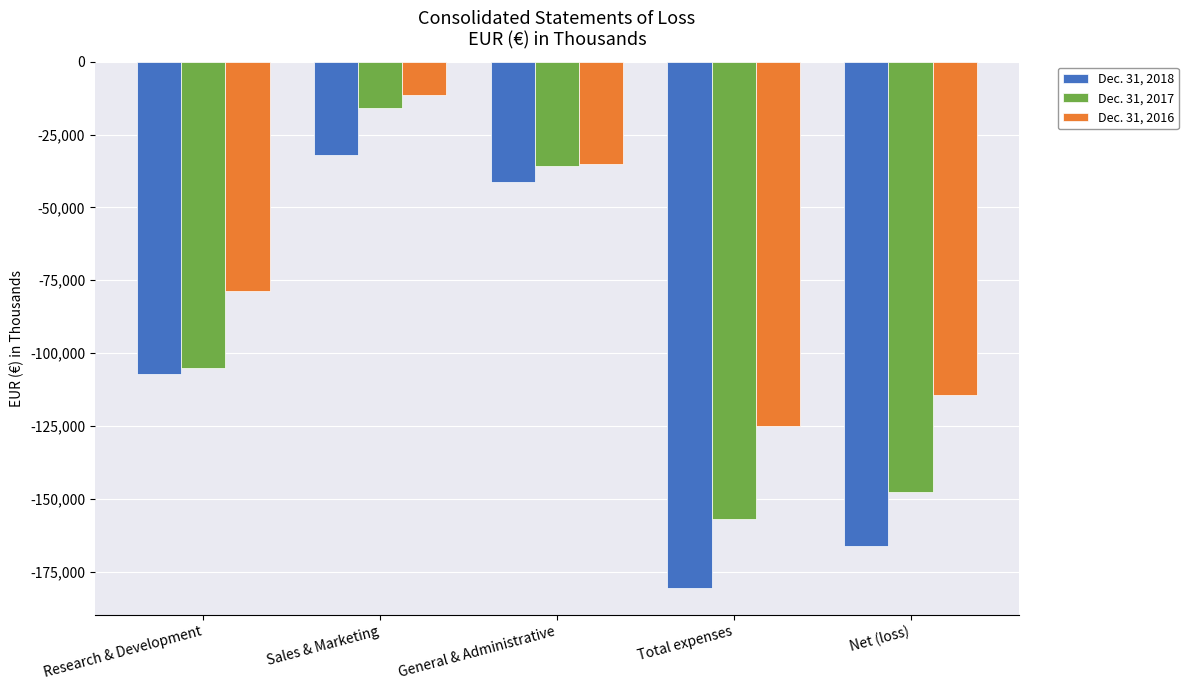

Reading left to right, transcribe all the data shown in this chart.

Dec. 31, 2018: Research & Development=-107171	Sales & Marketing=-32169	General & Administrative=-41399	Total expenses=-180739	Net (loss)=-166076
Dec. 31, 2017: Research & Development=-105232	Sales & Marketing=-15824	General & Administrative=-35837	Total expenses=-156892	Net (loss)=-147693
Dec. 31, 2016: Research & Development=-78828	Sales & Marketing=-11282	General & Administrative=-35005	Total expenses=-125115	Net (loss)=-114531